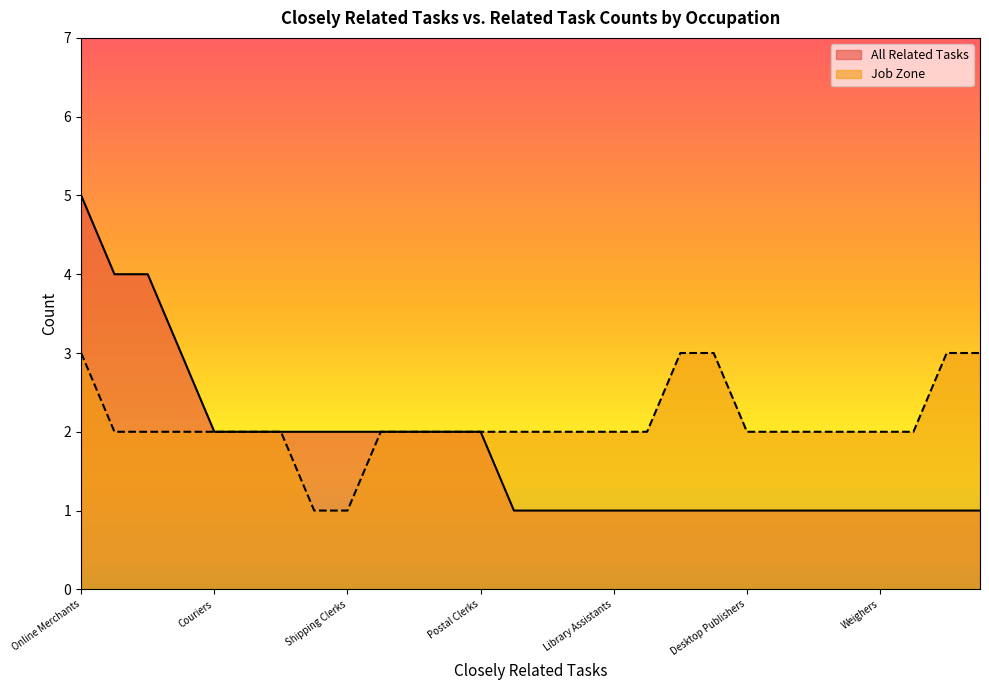

Which series has the largest range (max minus min)?

All Related Tasks